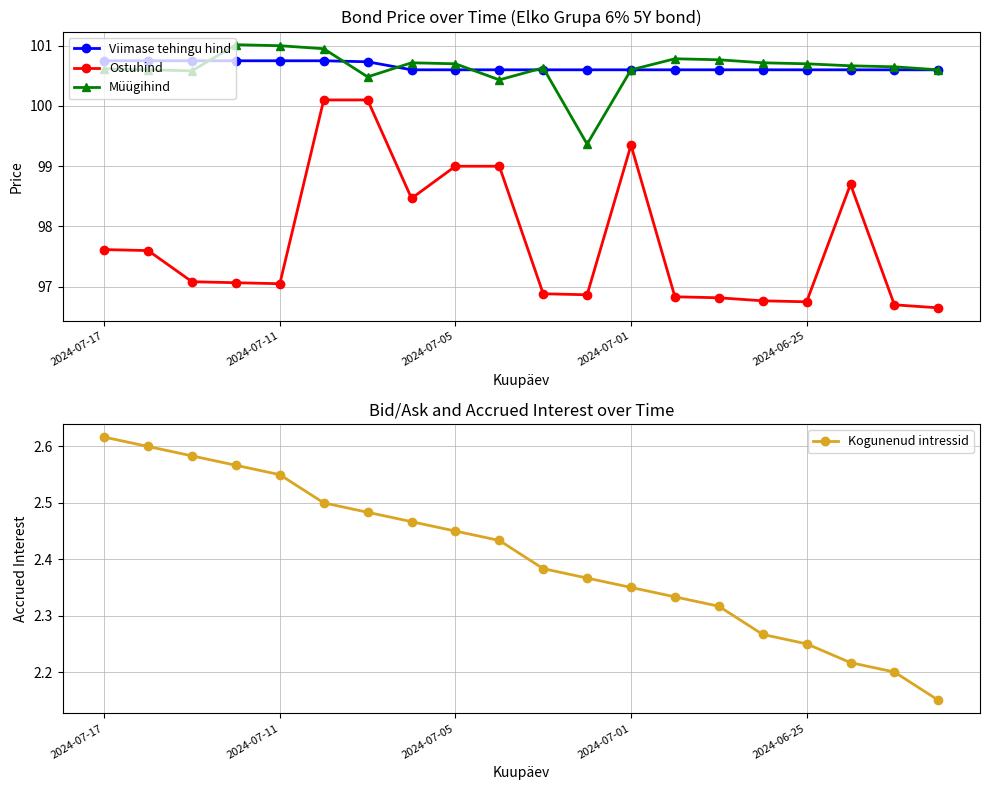

The Ostuhind series shows 38.2 at 2024-07-11. True or false?

False